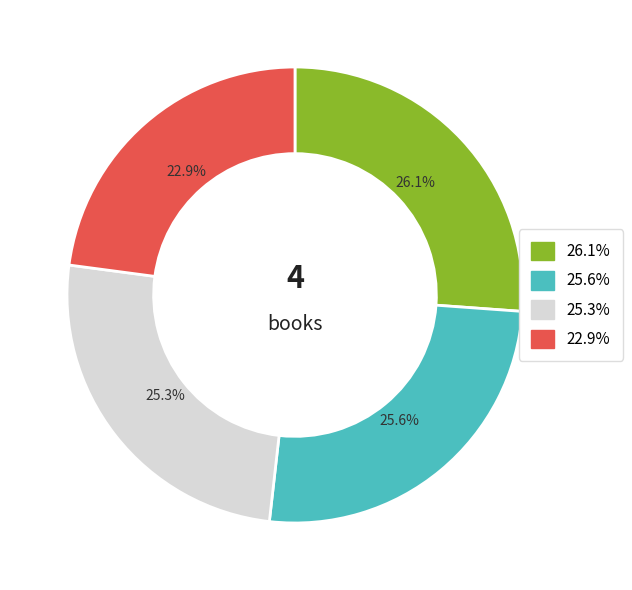

How many slices are in this pie chart?

4